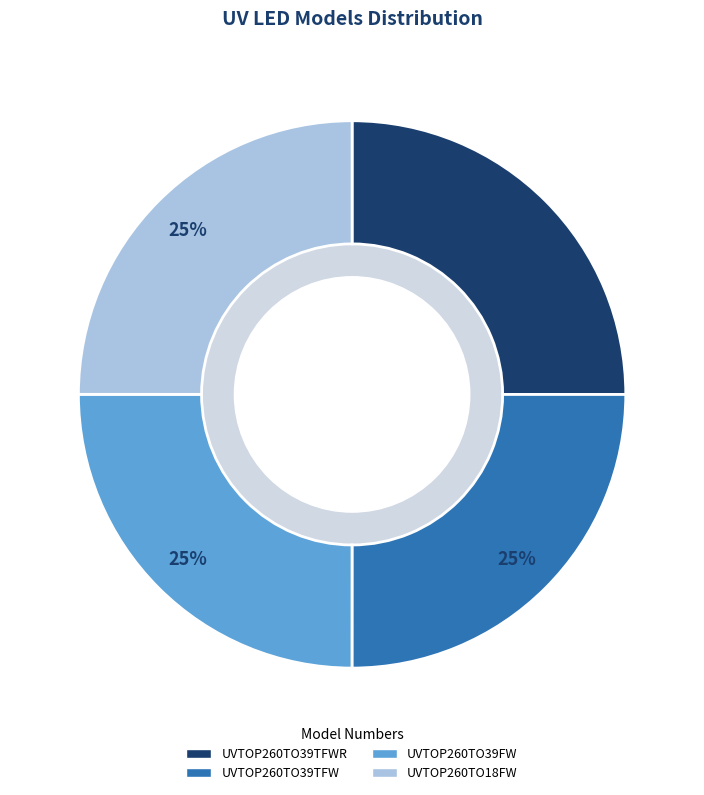

Is there a majority slice in this chart?

No